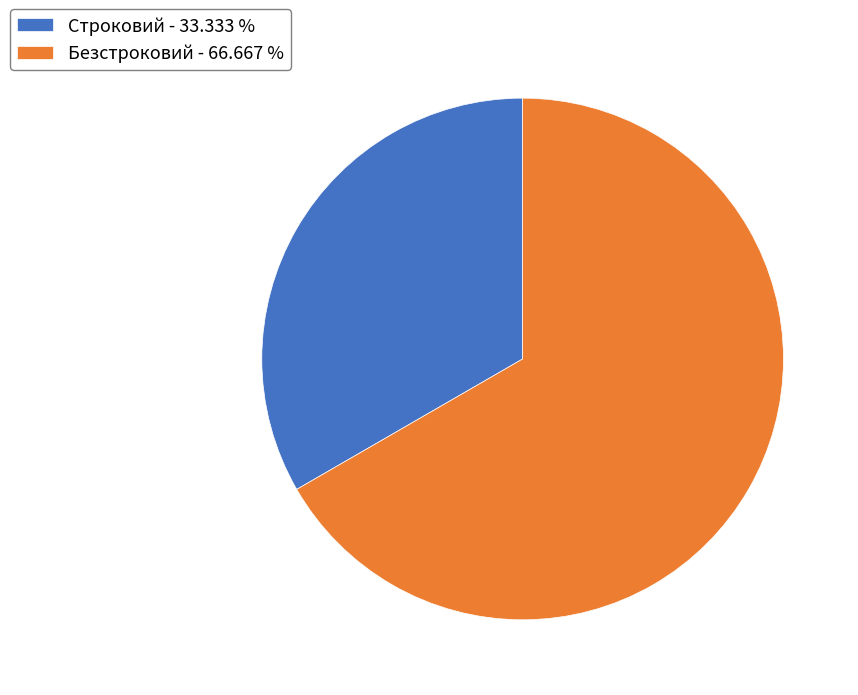

Between Строковий - 33.333 % and Безстроковий - 66.667 %, which is larger?

Безстроковий - 66.667 %